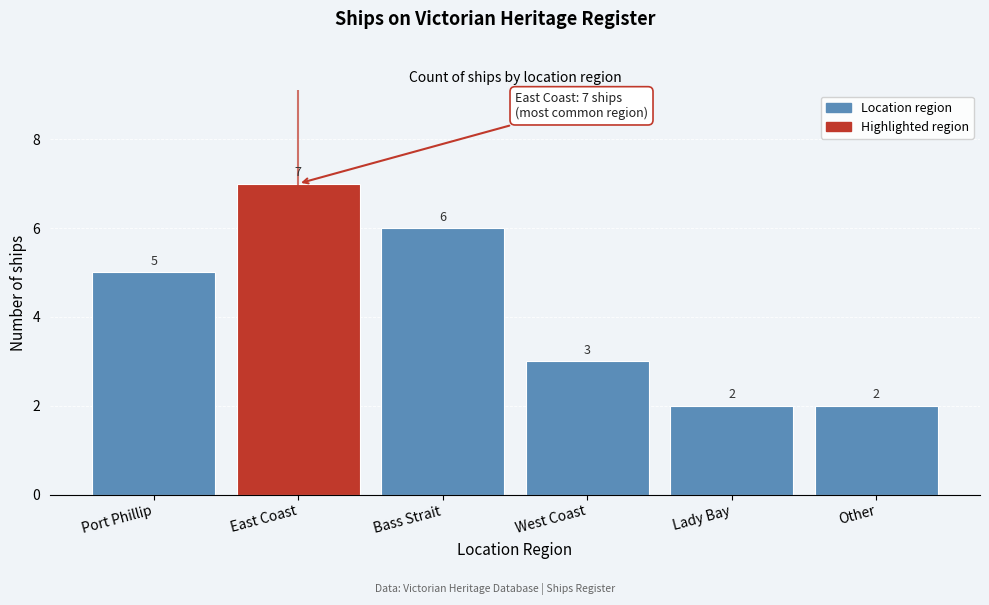

Reading right to left, transcribe all the data shown in this chart.

Other=2	Lady Bay=2	West Coast=3	Bass Strait=6	East Coast=7	Port Phillip=5